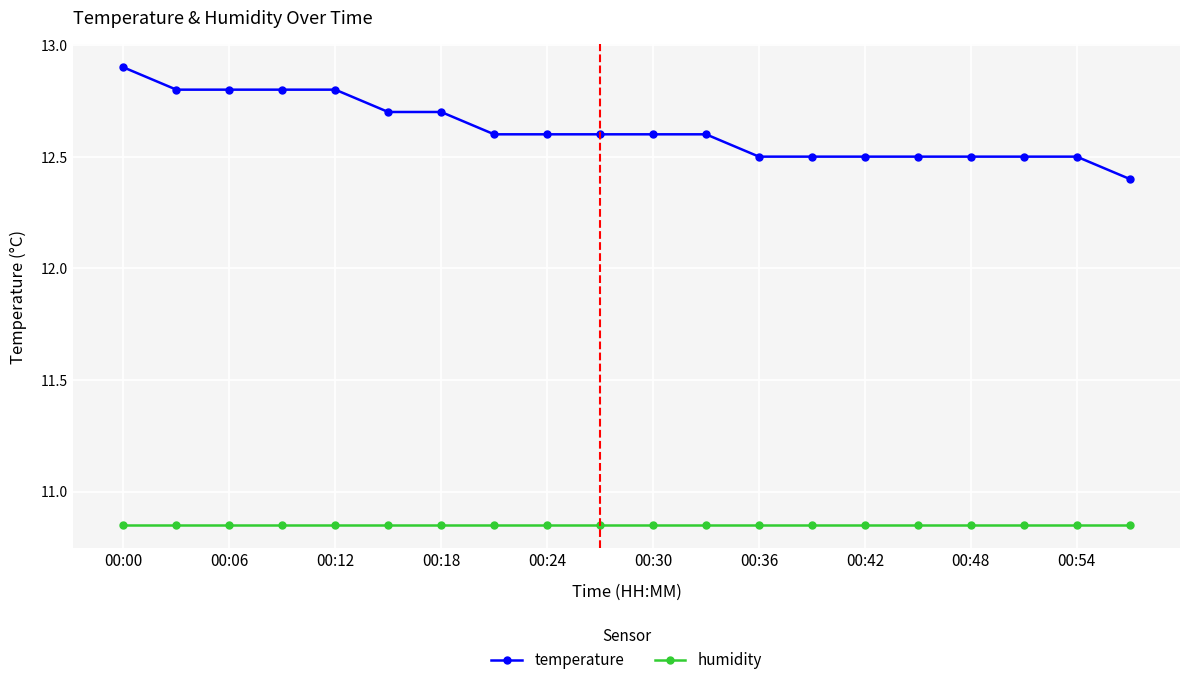

How many temperature values are between 12 and 13?

20